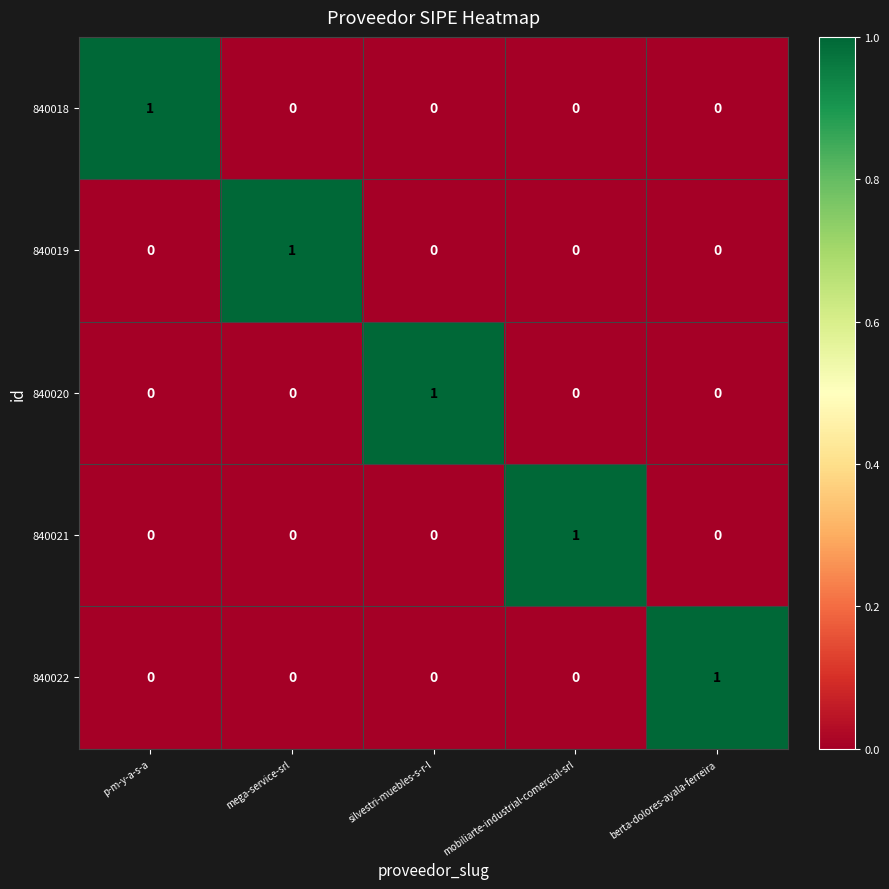

What is the maximum value shown in the chart?

1